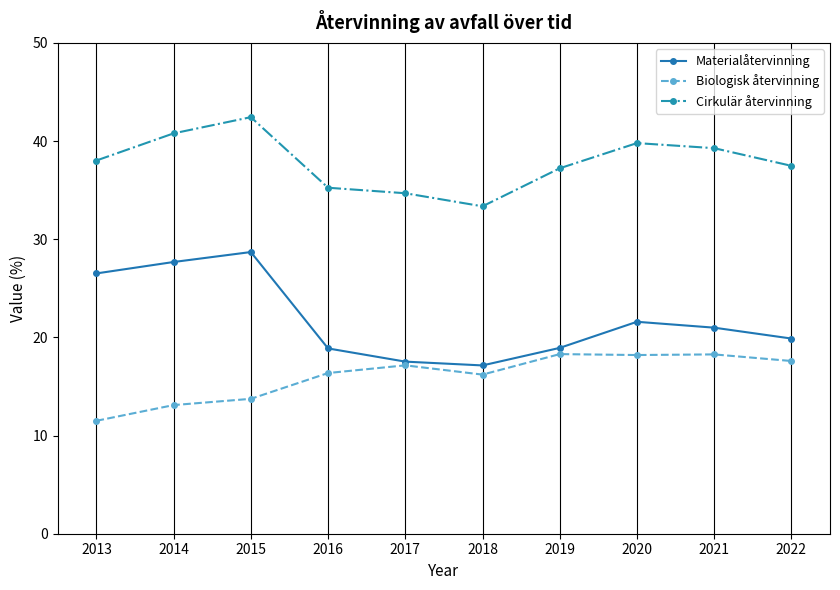

At which category does Materialåtervinning reach its first local peak?

2015